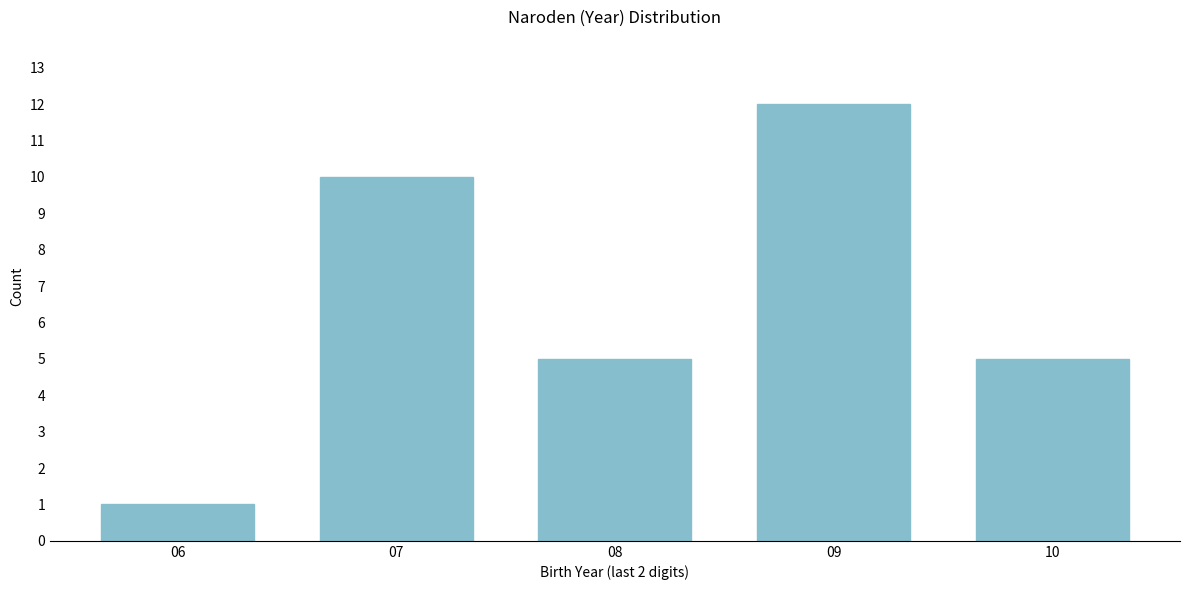

Reading left to right, what are all the values shown in this chart?

1	10	5	12	5